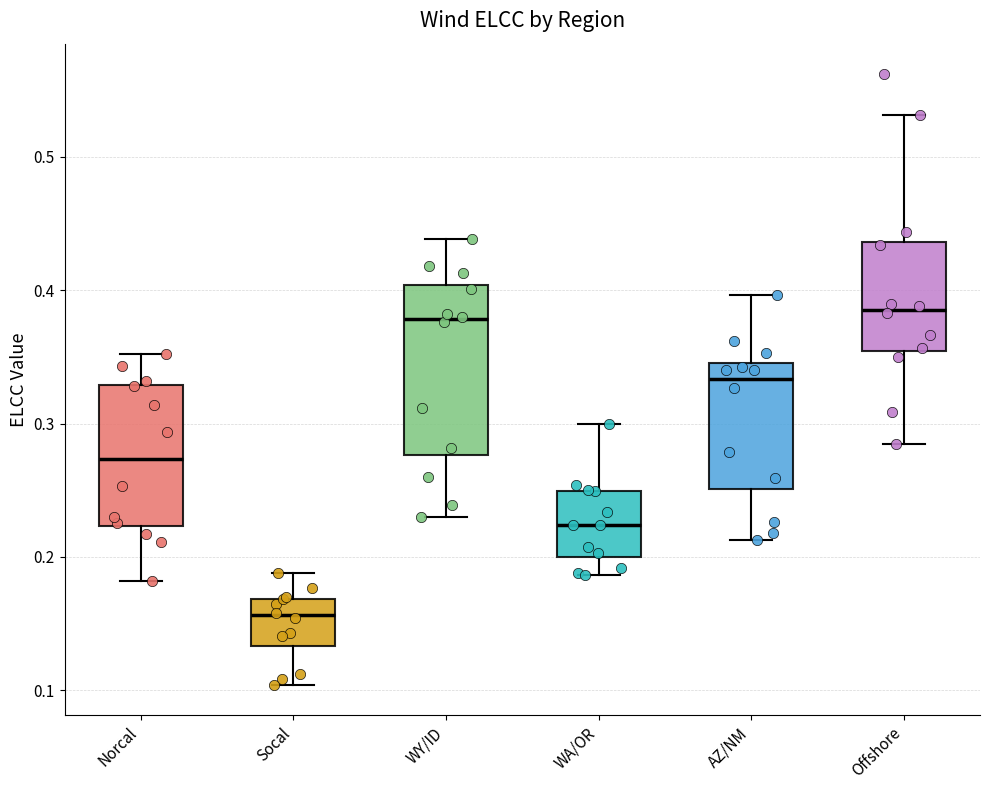

Where does the median line of the box for WY/ID sit on the y-axis? The values are not printed on the chart, so give them approximately, as read against the axis.

0.38